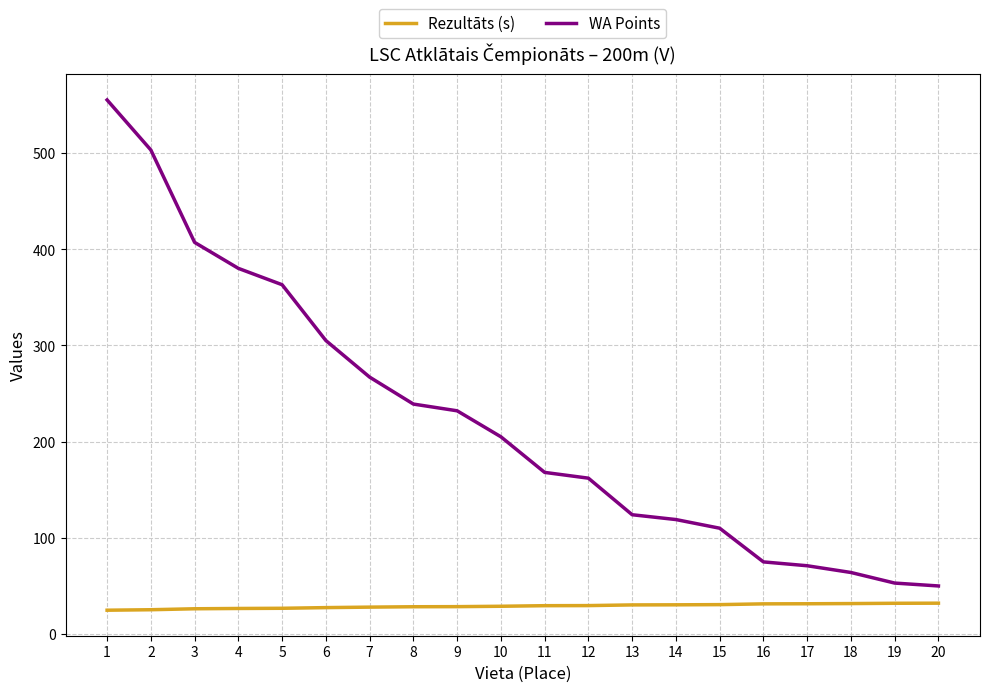

True or false: Rezultāts (s) and WA Points intersect in this chart.

False